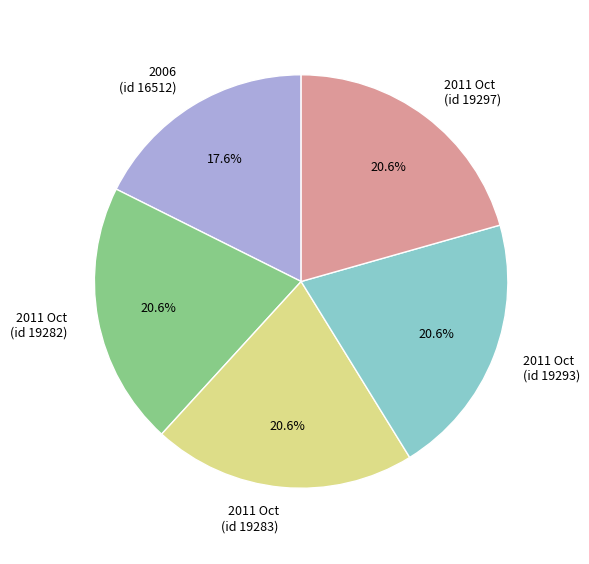

How many slices are in this pie chart?

5